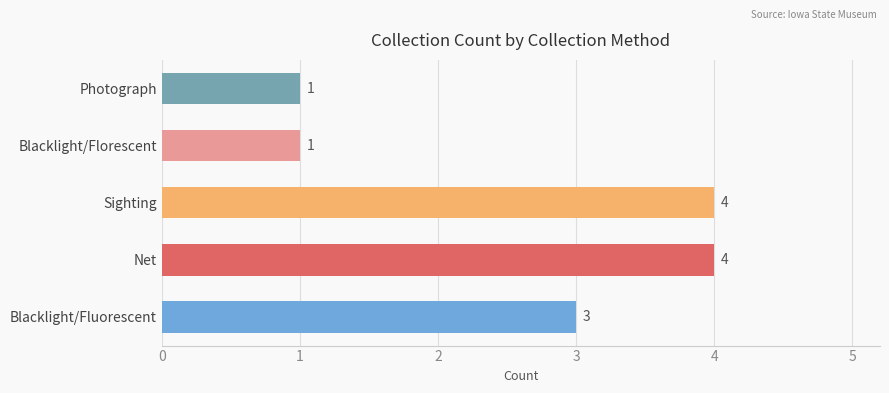

How many series are shown in this chart?

1